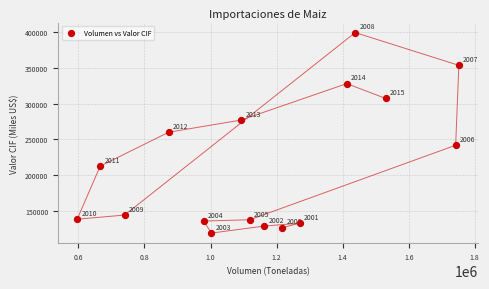

What is the range of Y values (max minus min)?

279796.3